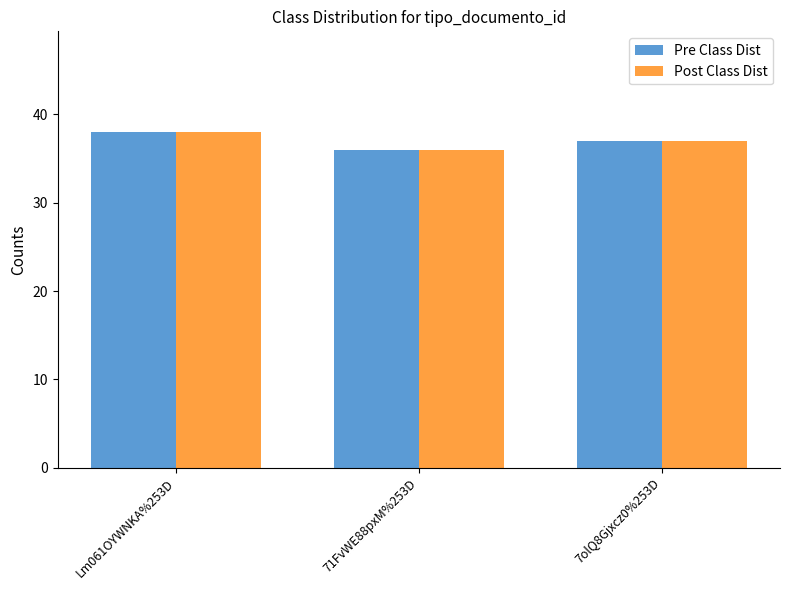

What position from the left is Lm061OYWNKA%253D?

1